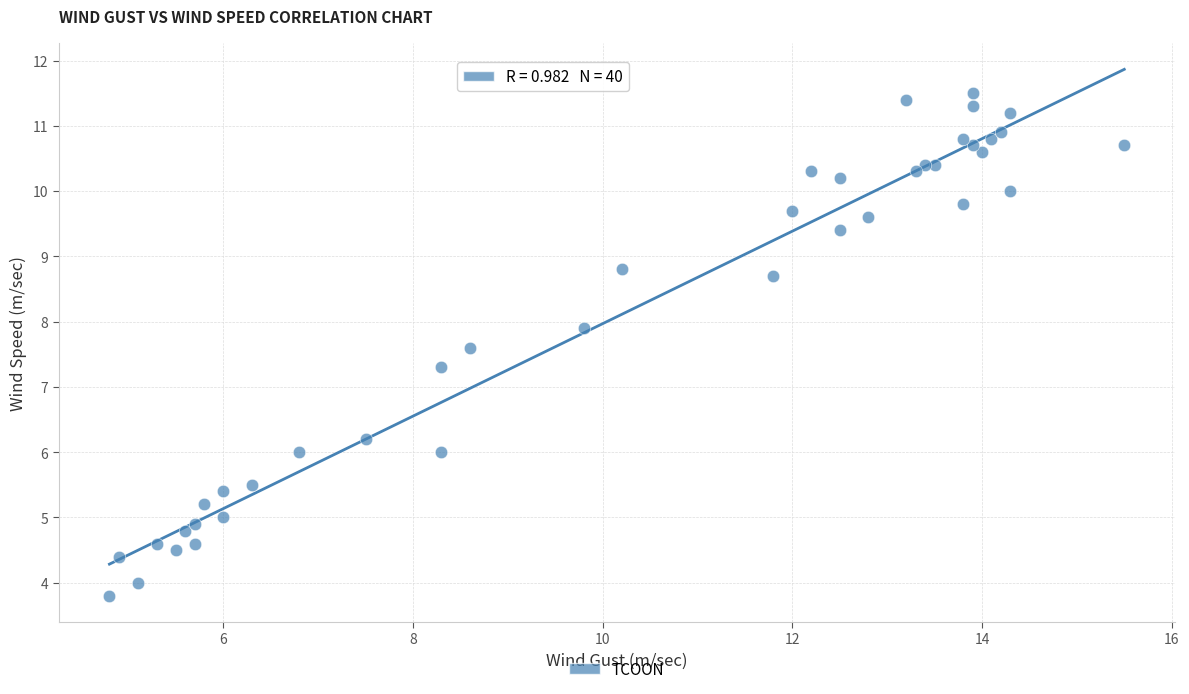

What Y value in the scatter plot is closest to 7?

7.3